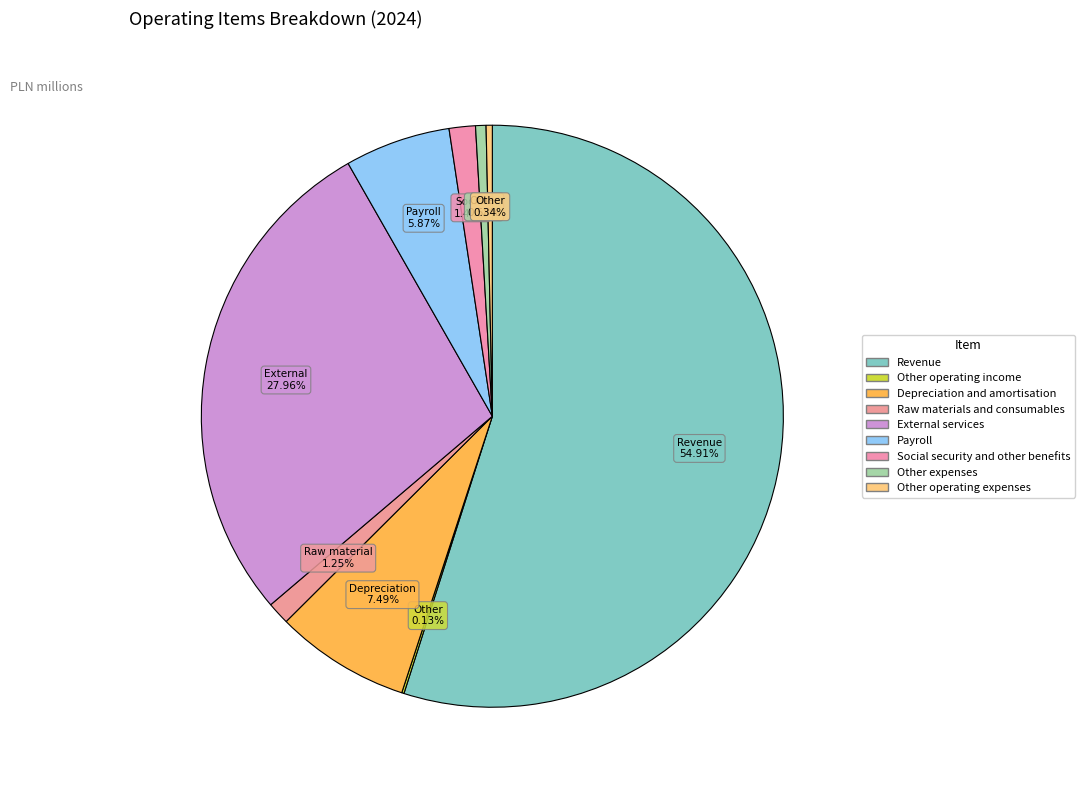

To the nearest percent, what is the combined percentage of External services and Revenue?

83%